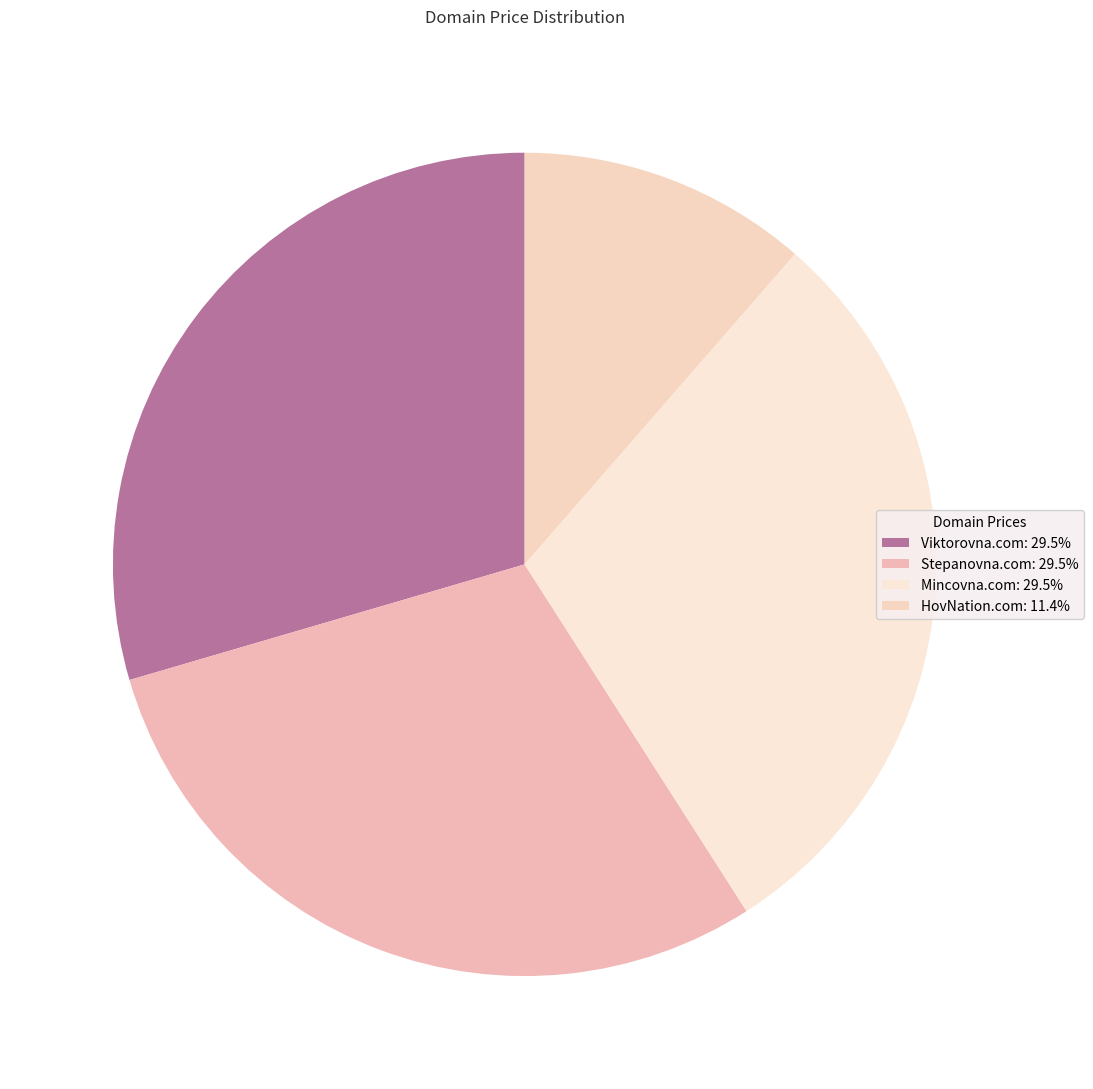

Which category has the smallest portion of the pie?

HovNation.com